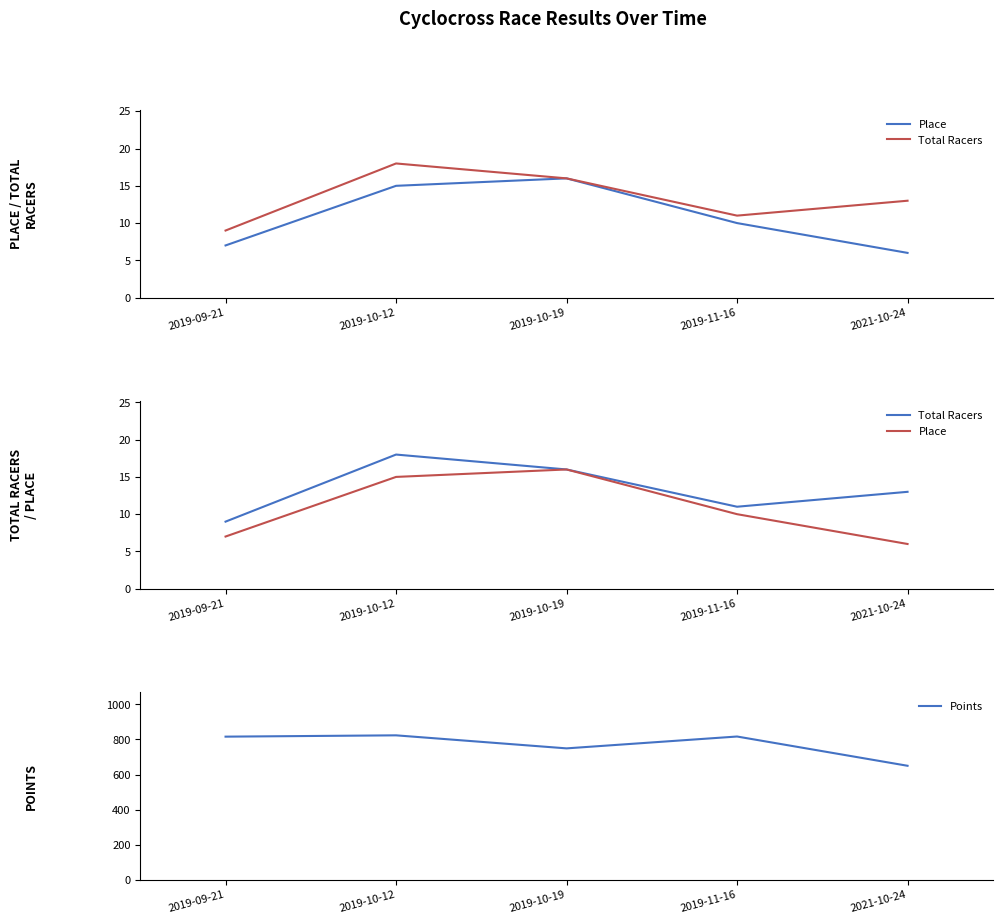

True or false: Total Racers and Place intersect in this chart.

False